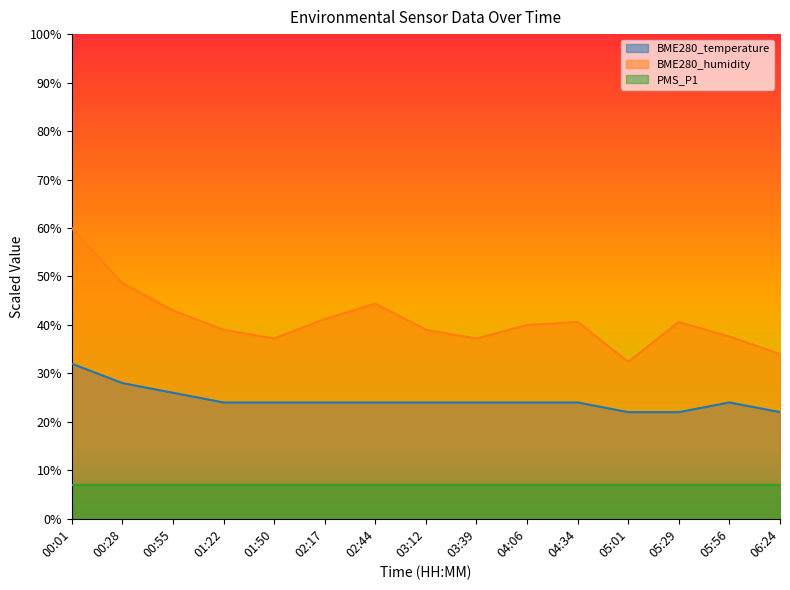

At which category does BME280_humidity reach its first local peak?

02:44